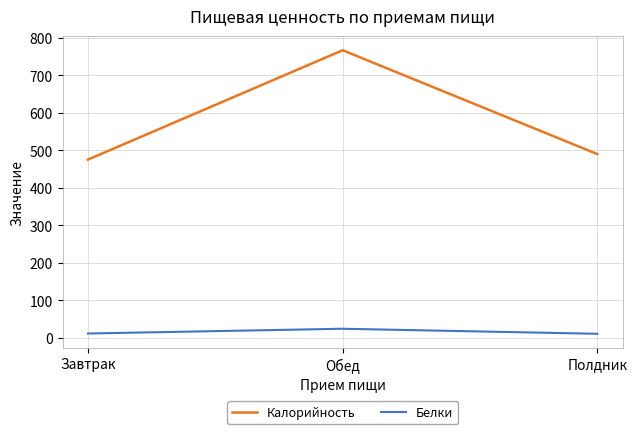

Is the value of Белки at Завтрак greater than the value of Калорийность at Завтрак?

No